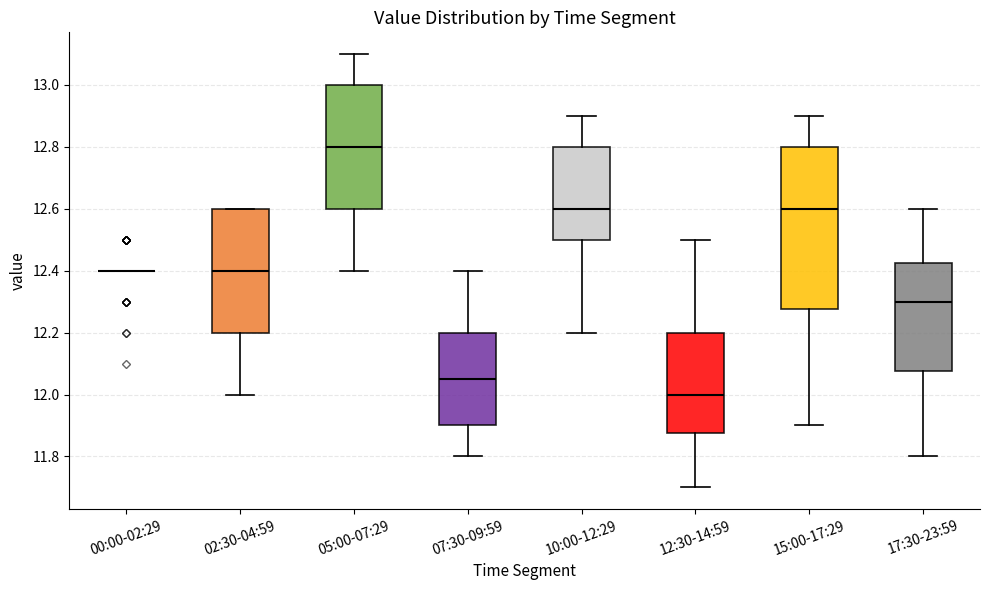

Reading left to right, read every box against the y-axis: the position of its median line, the range the box covers, and the ends of its whiskers. The values are not printed on the chart, so give them approximately, as read against the axis.

00:00-02:29: box collapsed to a line at 12.40, whiskers 12.40 to 12.40
02:30-04:59: median 12.40, box 12.20 to 12.60, whiskers 12.00 to 12.60
05:00-07:29: median 12.80, box 12.60 to 13.00, whiskers 12.40 to 13.10
07:30-09:59: median 12.06, box 11.90 to 12.20, whiskers 11.80 to 12.40
10:00-12:29: median 12.60, box 12.50 to 12.80, whiskers 12.20 to 12.90
12:30-14:59: median 12.00, box 11.88 to 12.20, whiskers 11.70 to 12.50
15:00-17:29: median 12.60, box 12.28 to 12.80, whiskers 11.90 to 12.90
17:30-23:59: median 12.30, box 12.08 to 12.42, whiskers 11.80 to 12.60